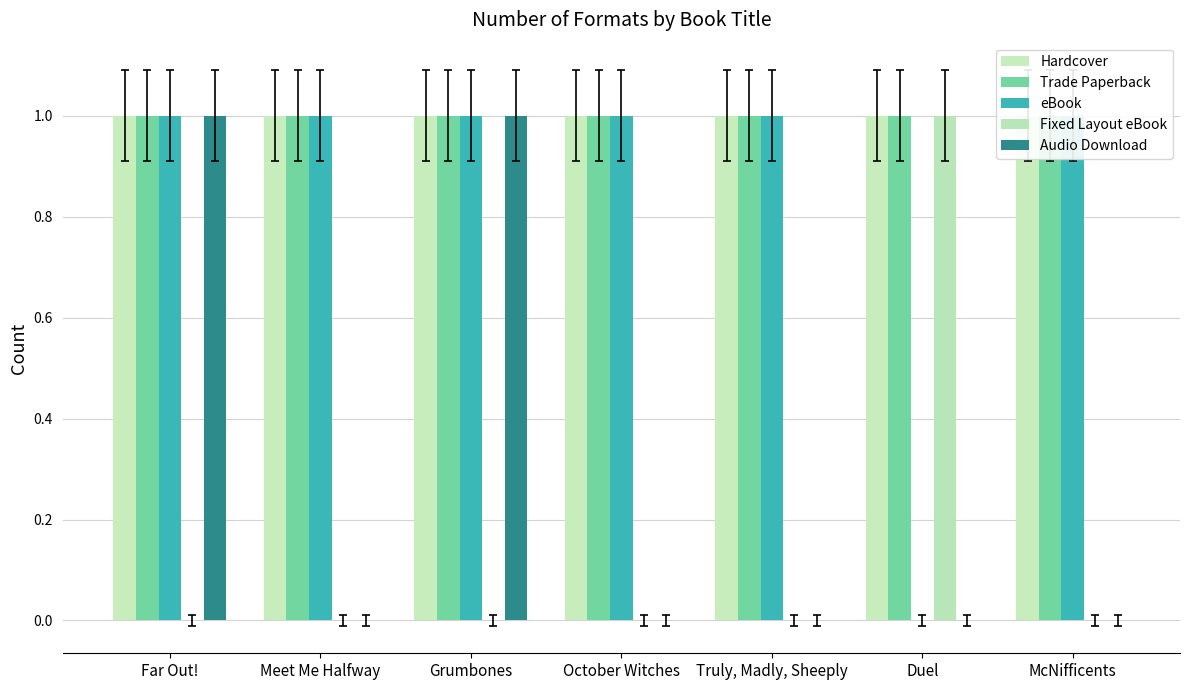

Reading left to right, transcribe all the data shown in this chart.

Hardcover: 1	1	1	1	1	1	1
Trade Paperback: 1	1	1	1	1	1	1
eBook: 1	1	1	1	1	0	1
Fixed Layout eBook: 0	0	0	0	0	1	0
Audio Download: 1	0	1	0	0	0	0